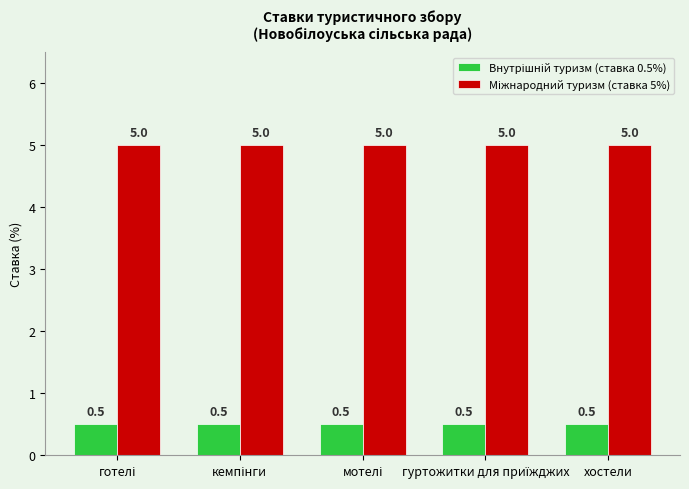

What is the greatest value displayed?

5.0